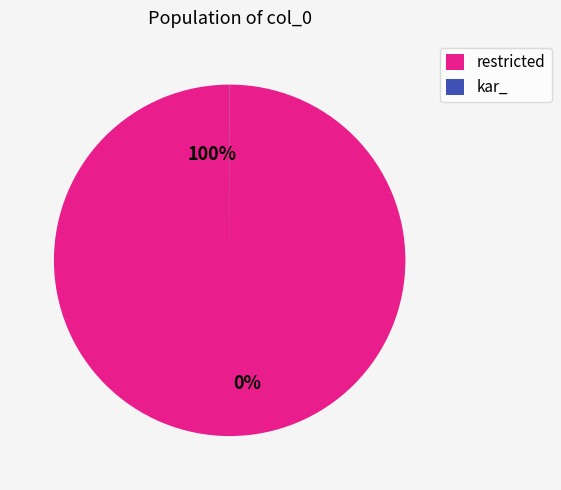

What is the ratio of the value at restricted to the value at kar_?

4630.0